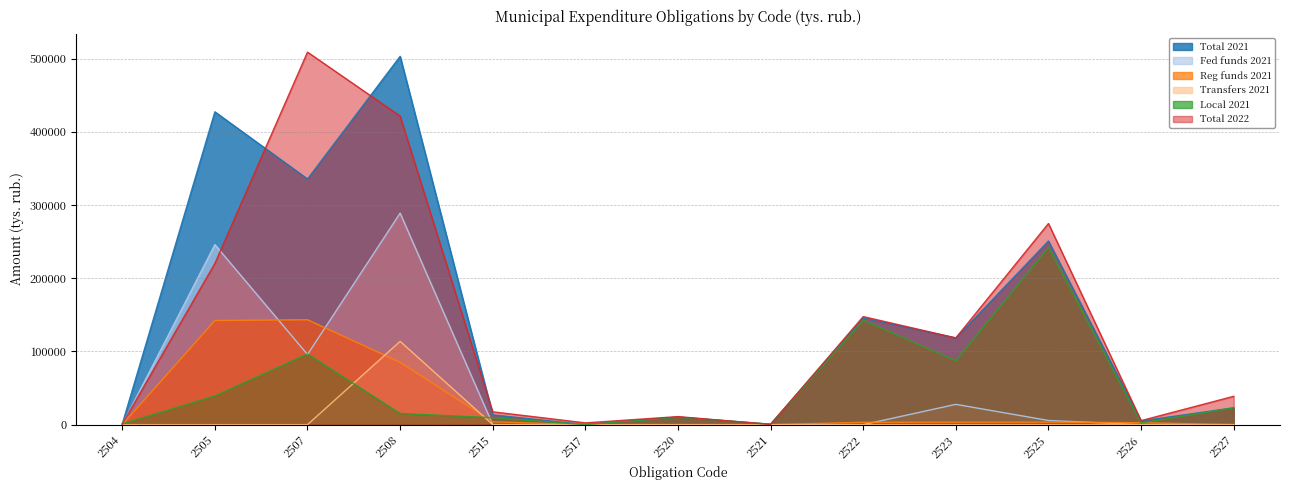

At which category does Reg funds 2021 reach its first local peak?

2507